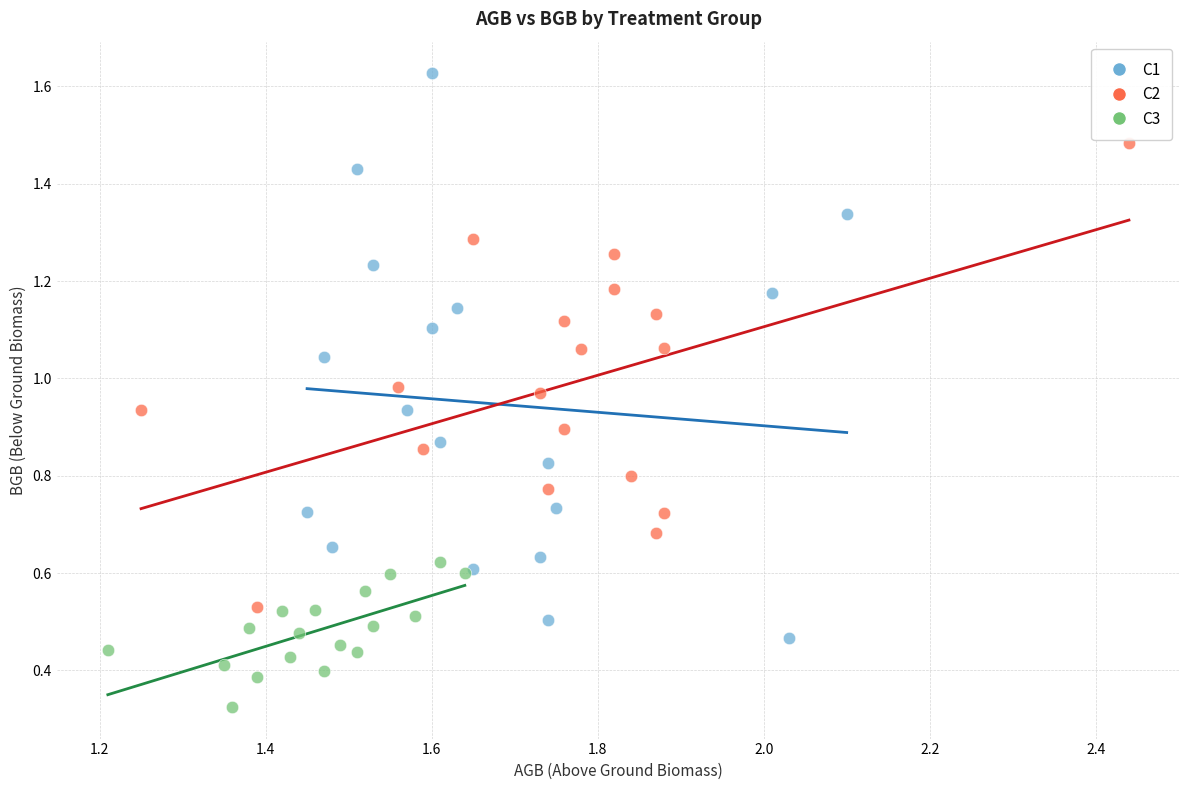

Which series contains the lowest Y value?

C3